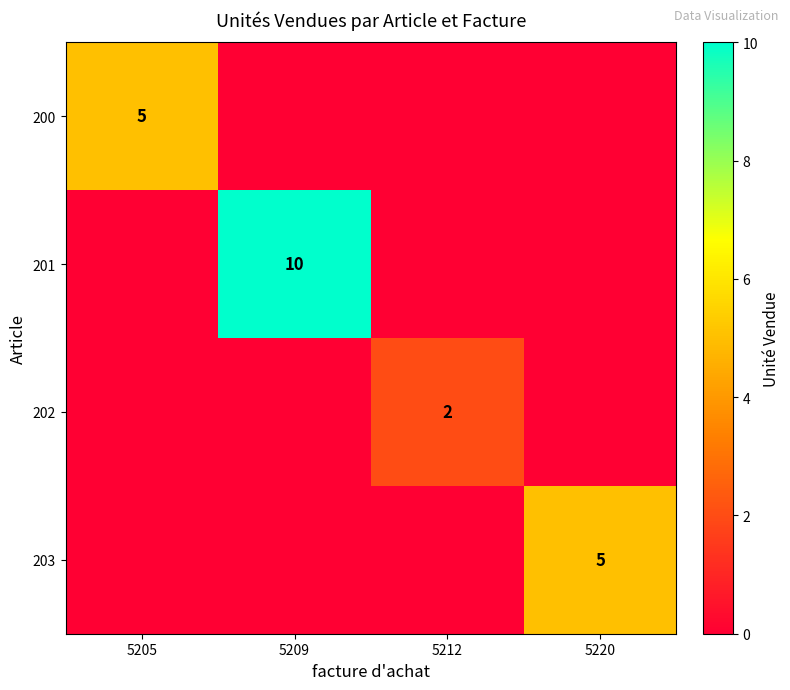

The 200 series shows 7 at 5205. True or false?

False